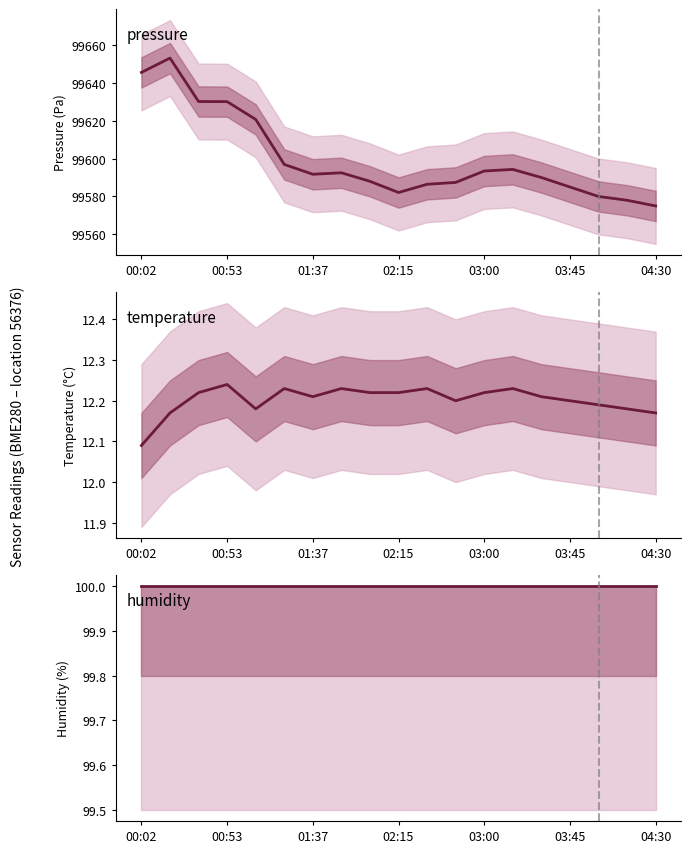

Is the value of pressure at 00:02 greater than the value of humidity at 04:30?

Yes